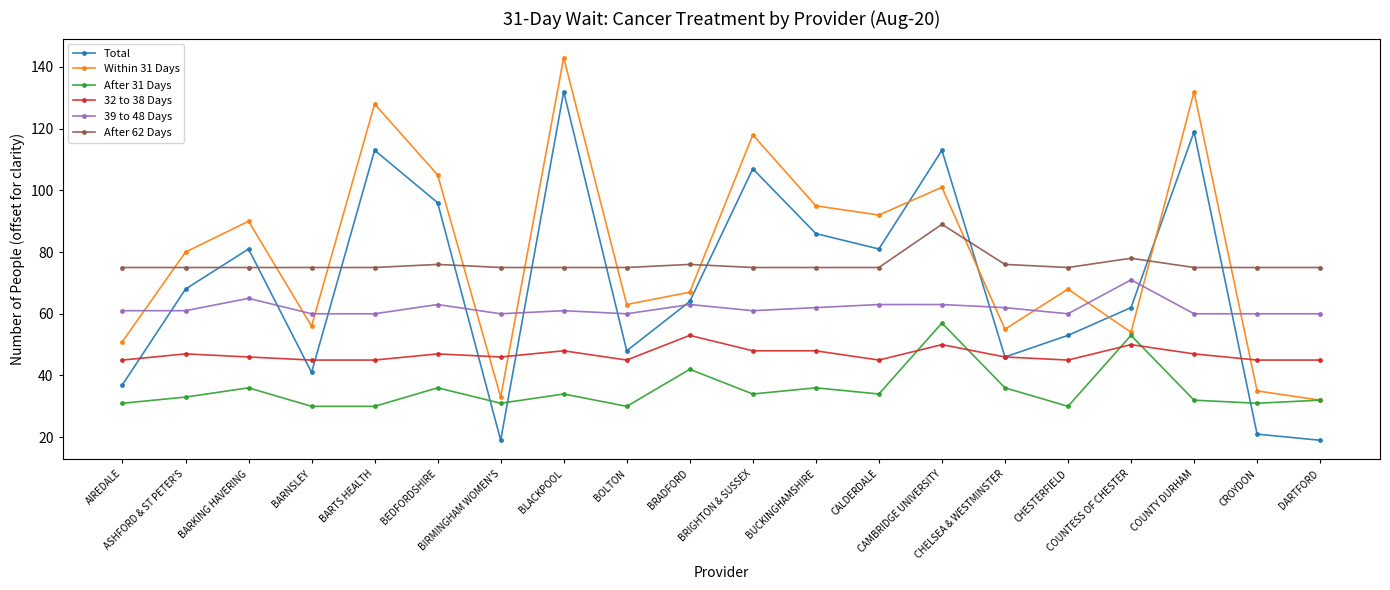

The After 62 Days series shows 111 at CALDERDALE. True or false?

False